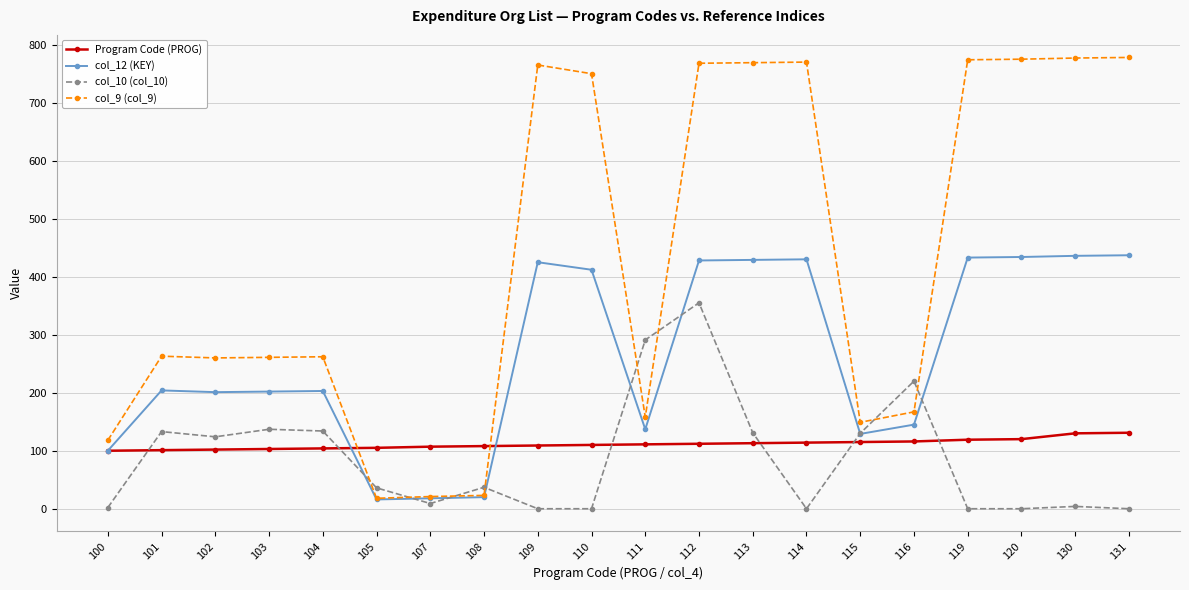

At which category is the sum across all series the highest?

112